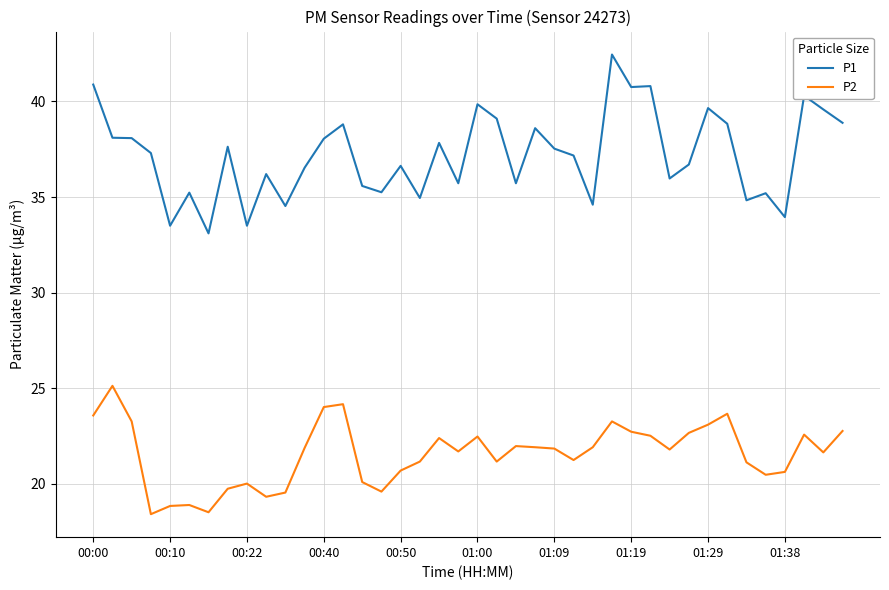

True or false: P2 and P1 intersect in this chart.

False